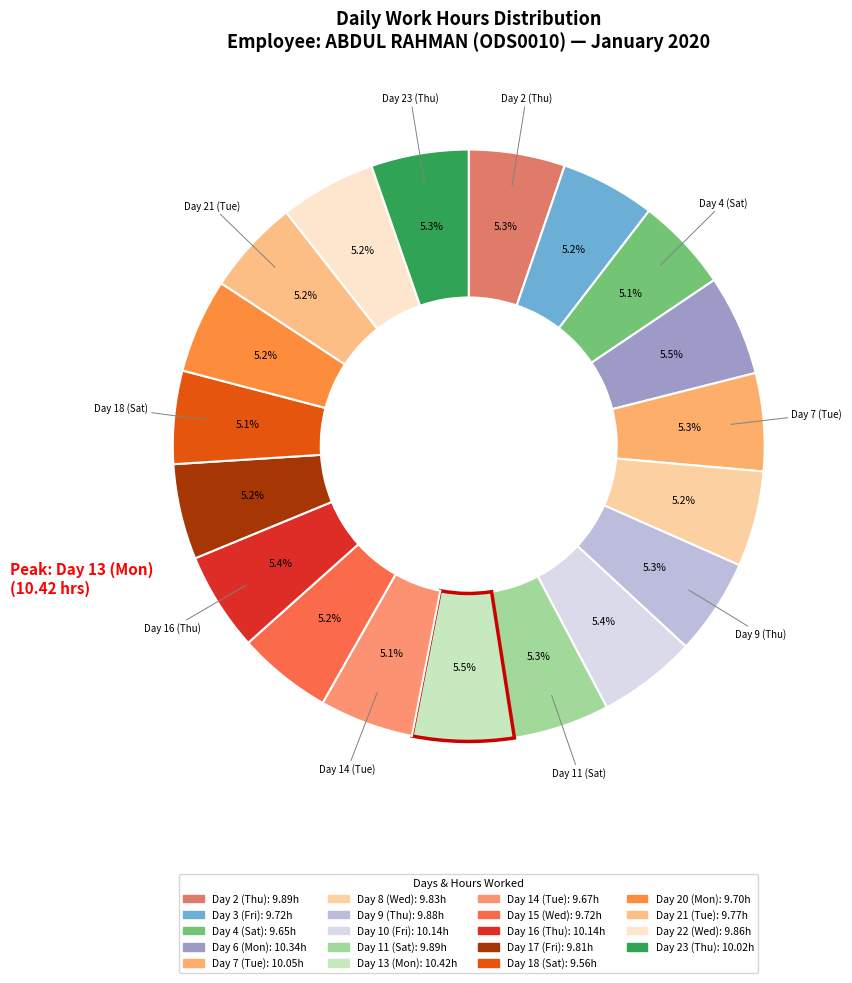

Between Day 10 (Fri) and Day 13 (Mon), which is larger?

Day 13 (Mon)